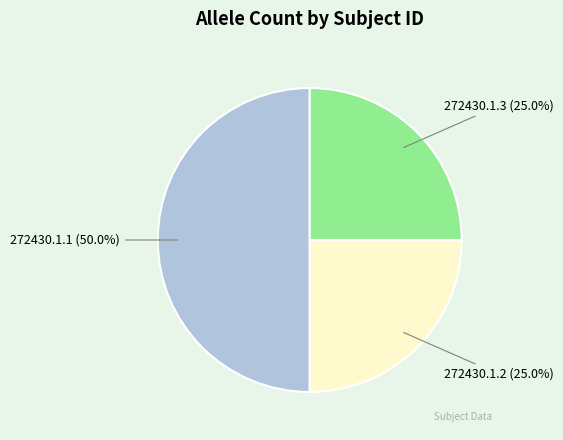

What portion of the pie excludes 272430.1.3?

75.0%